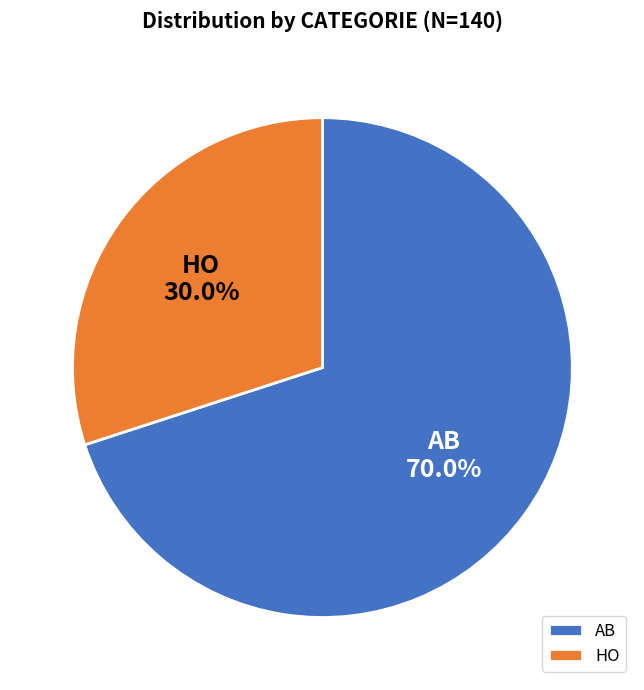

To the nearest percent, what portion does HO represent?

30%